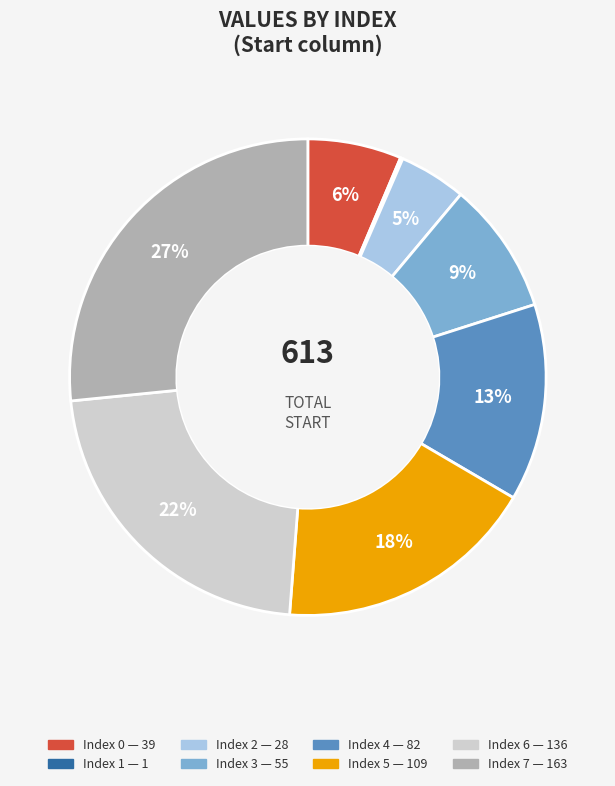

Is there any slice that represents more than half of the pie?

No